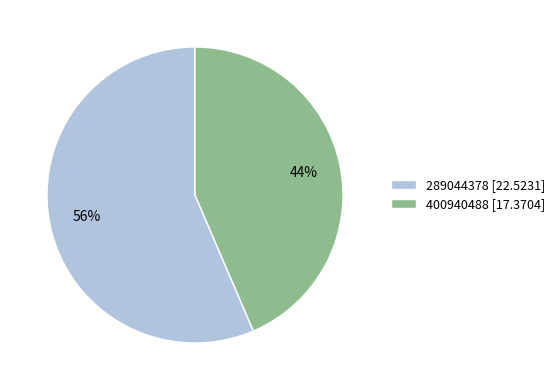

True or false: 400940488 accounts for 44% of the total.

True